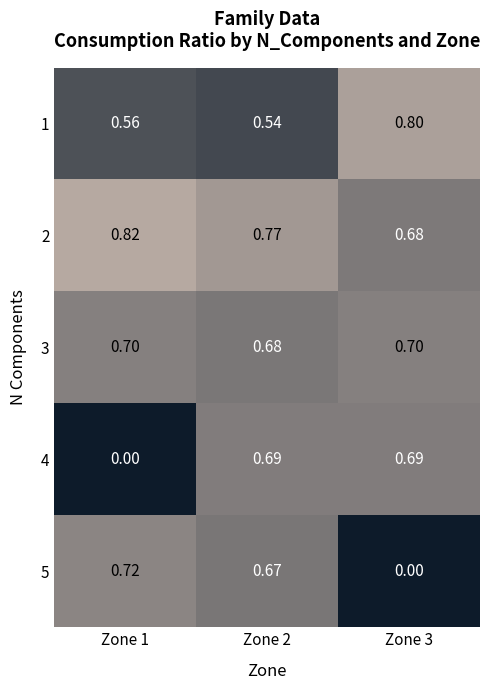

Rank the series by their maximum value, from lowest to highest.

4, 3, 5, 1, 2